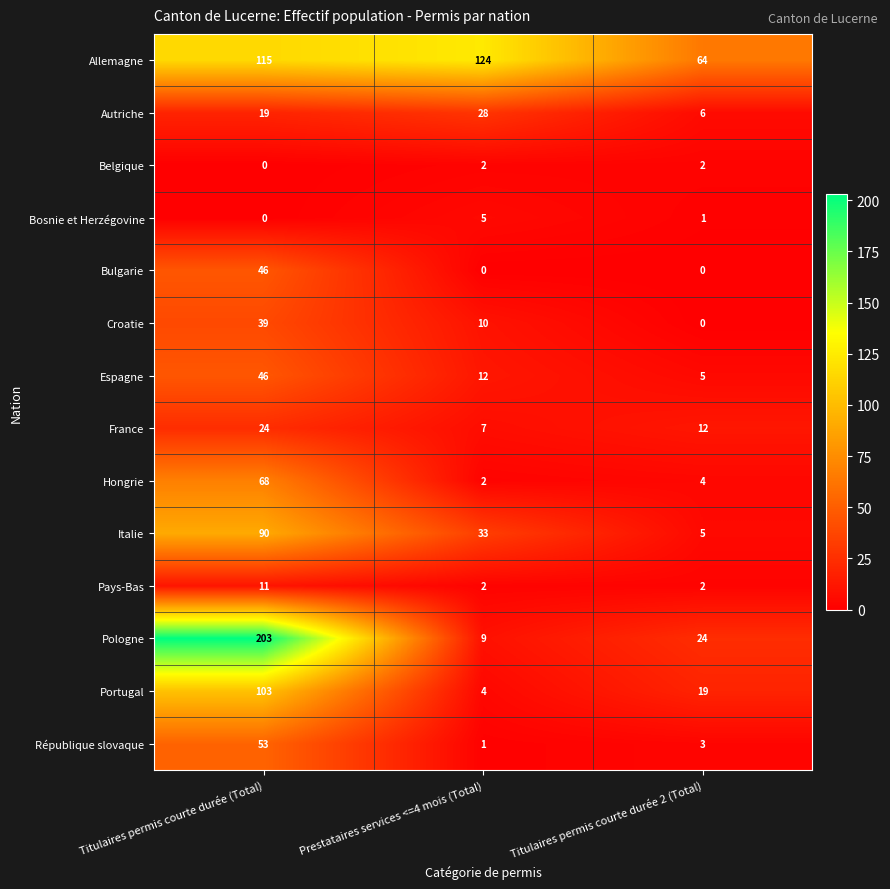

The value of Pologne at Titulaires permis courte durée 2 (Total) is 24. True or false?

True